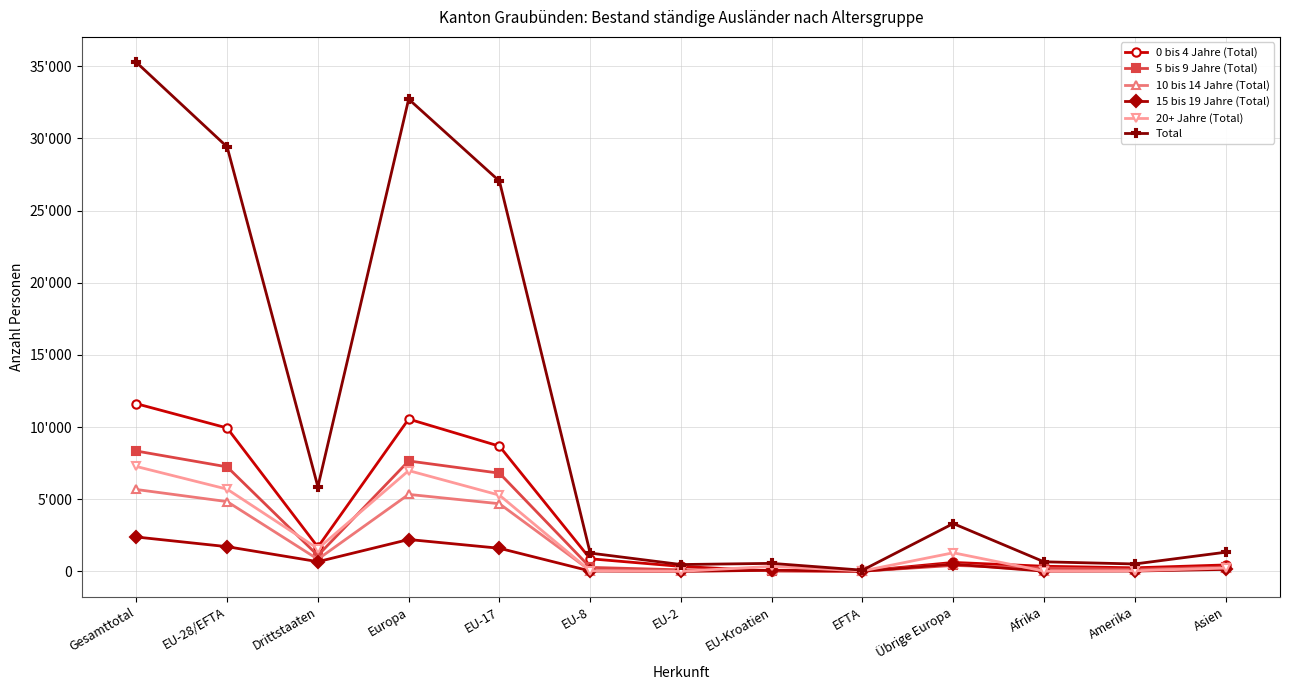

How many values in the 0 bis 4 Jahre (Total) series are below 618?

6